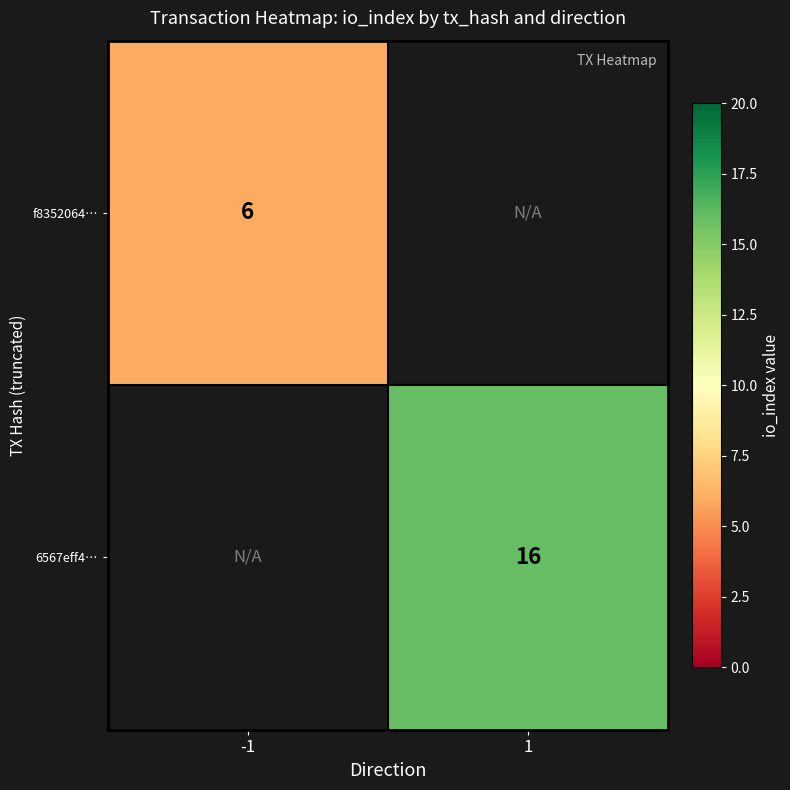

Is the value of 6567eff4… at 1 greater than the value of f8352064… at -1?

Yes